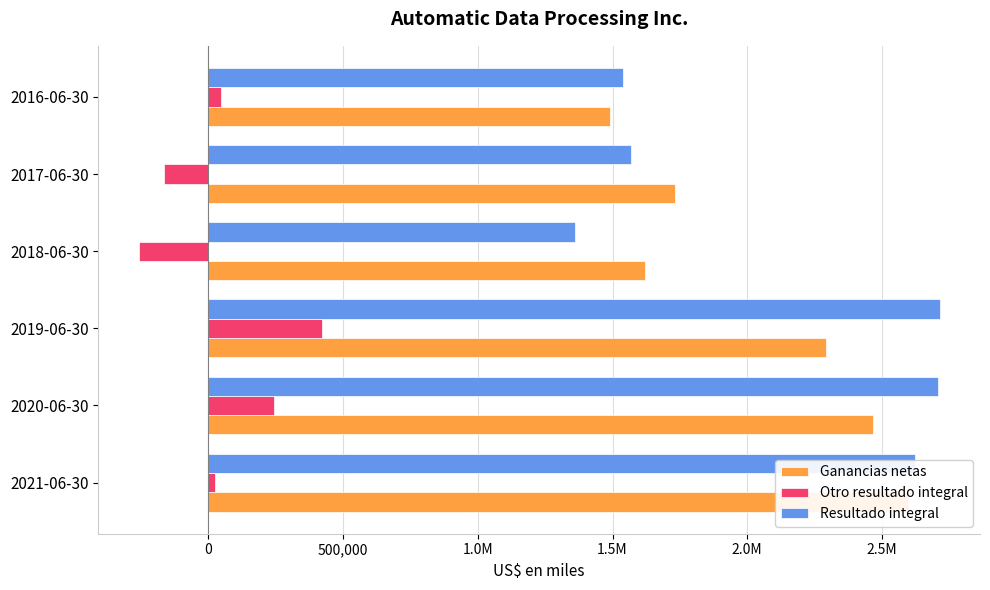

Does the chart contain stacked bars?

No